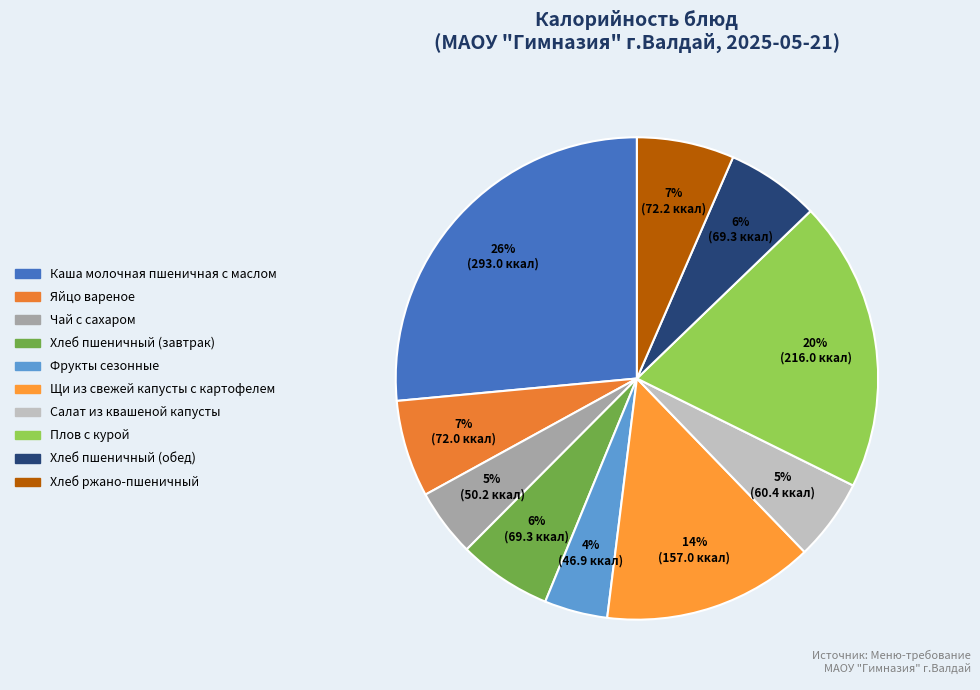

Count the number of slices in the pie.

10